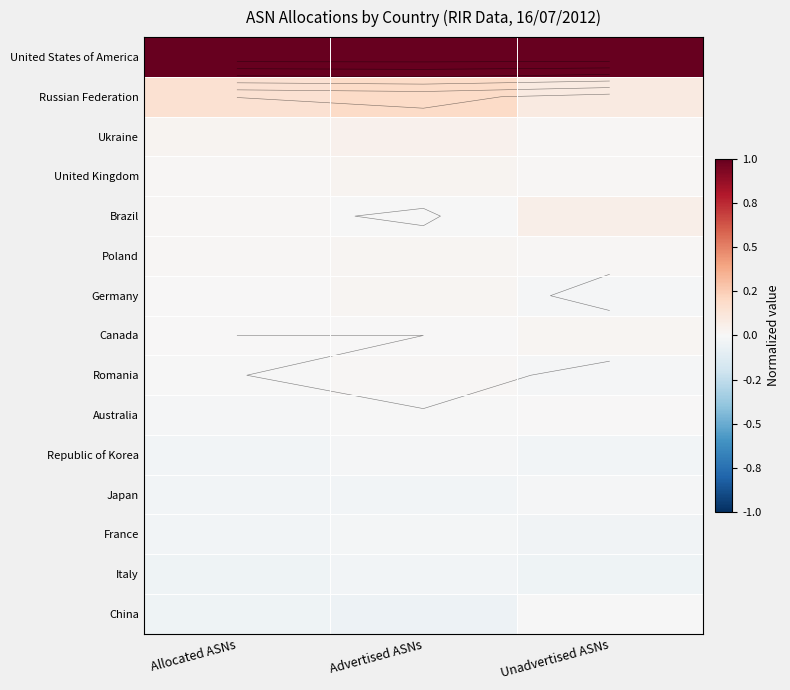

Count the number of data series in this chart.

15